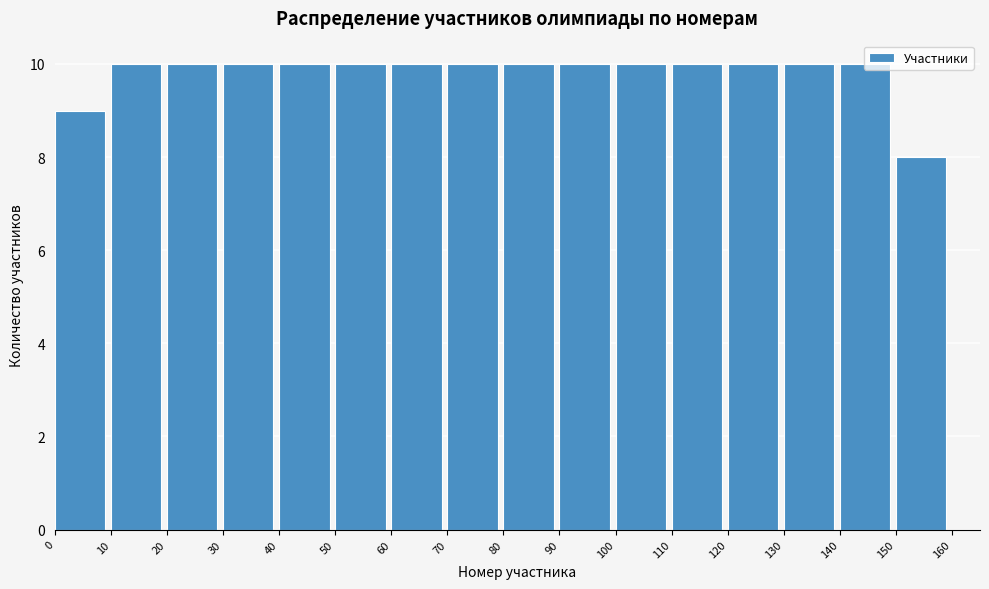

How tall is the bar that spans 50 to 60 on the x-axis? The values are not printed on the chart, so give them approximately, as read against the axis.

10